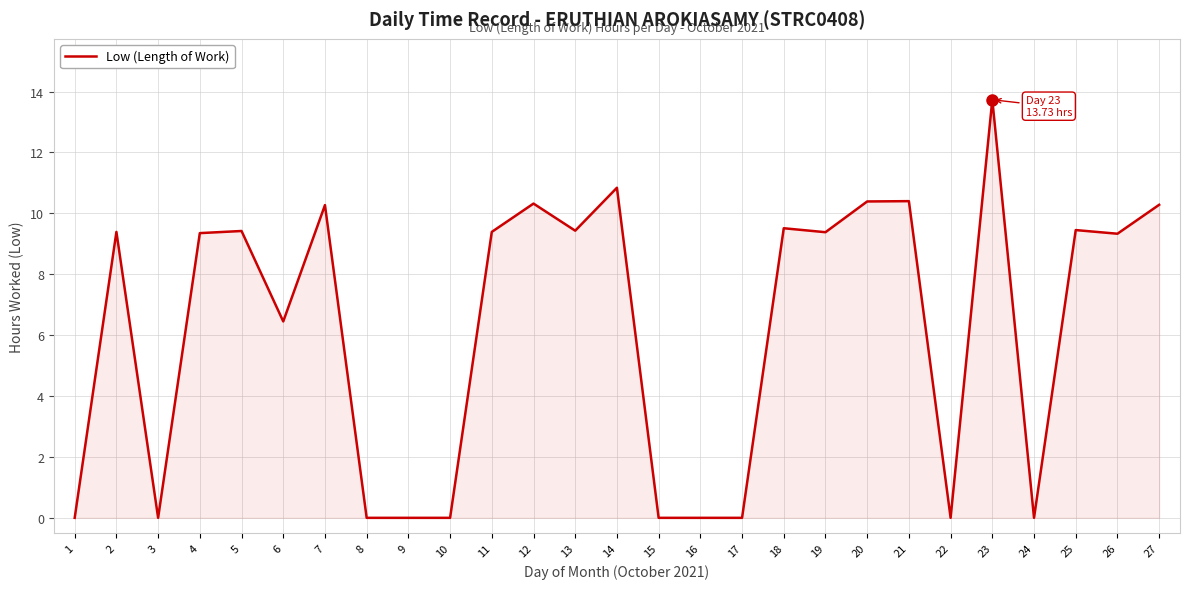

Which has a higher value, 12 or 3?

12